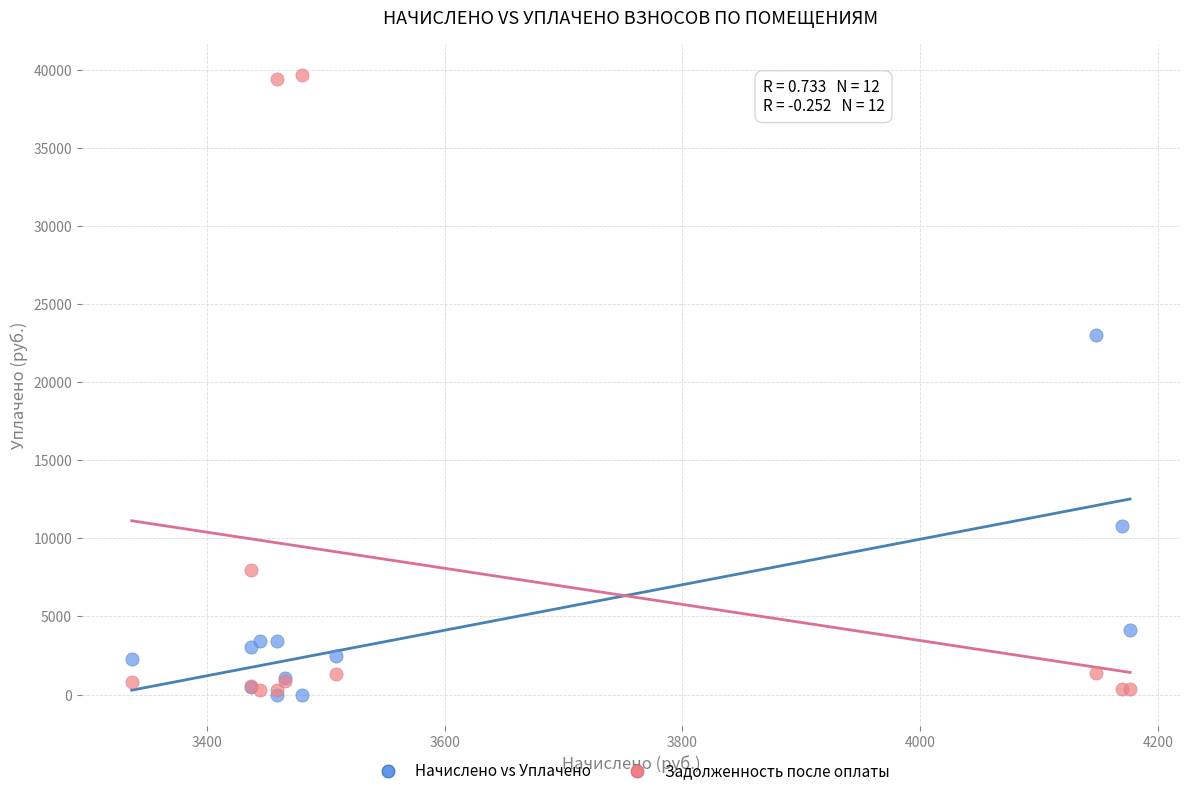

Which series has the widest spread of Y values?

Задолженность после оплаты